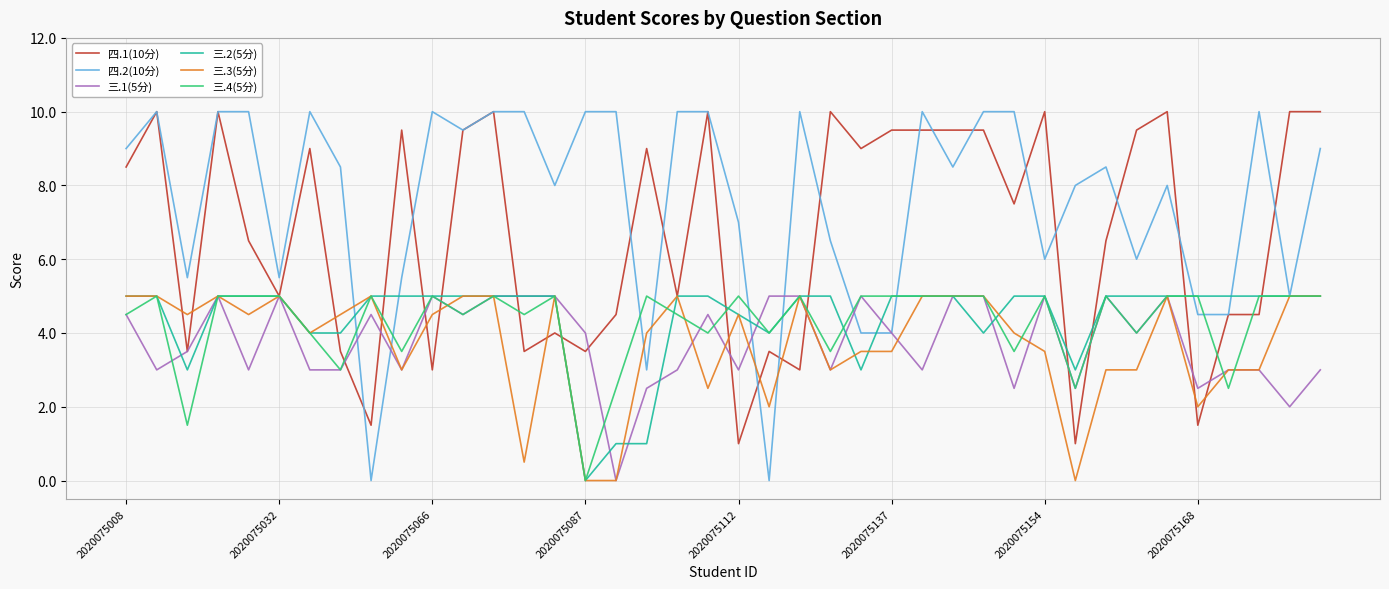

Which series has the largest total across all categories?

四.2(10分)